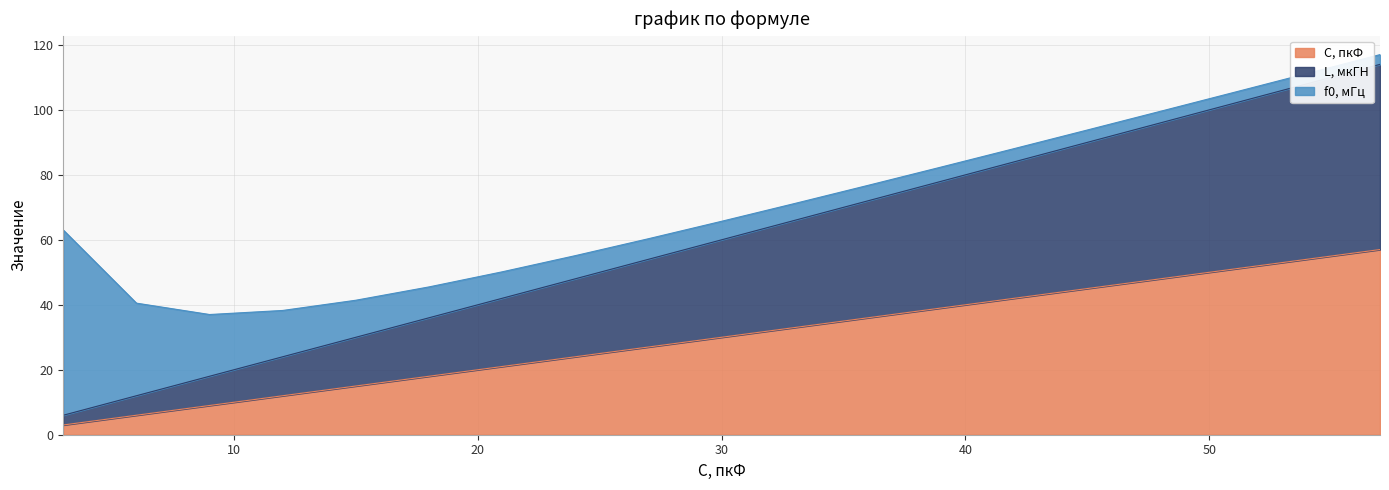

True or false: L, мкГН has a value of 88 at 33.

False